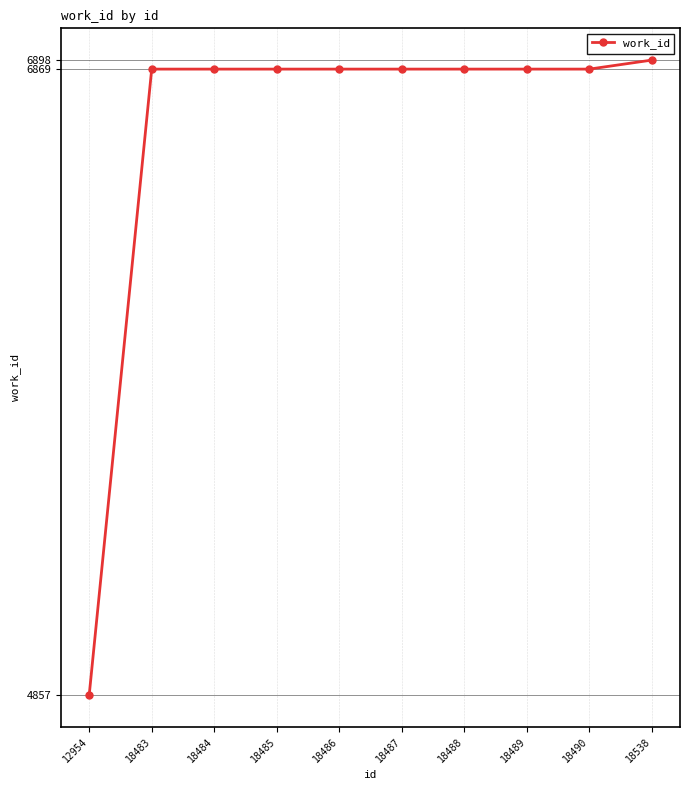

Reading left to right, list all the values displayed in this chart.

4857	6869	6869	6869	6869	6869	6869	6869	6869	6898